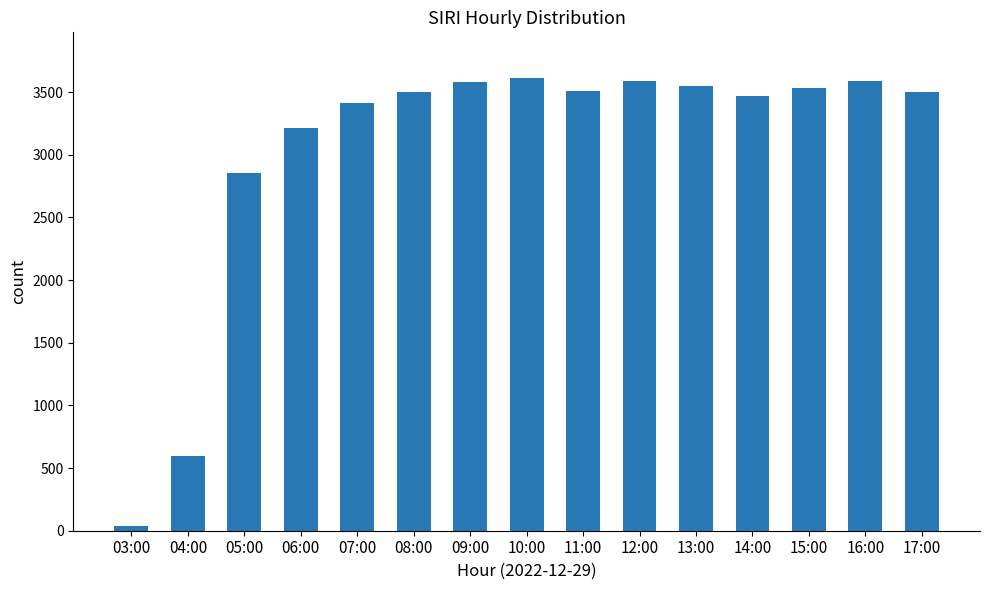

What is the label of the 11th bar from the left?

13:00